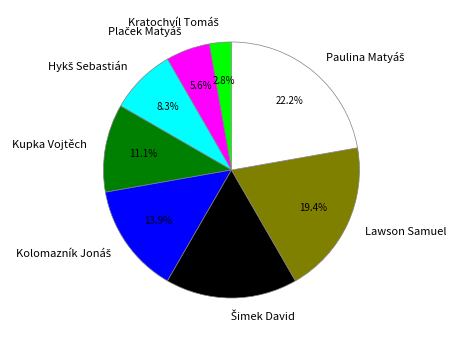

Is there any slice that represents more than half of the pie?

No